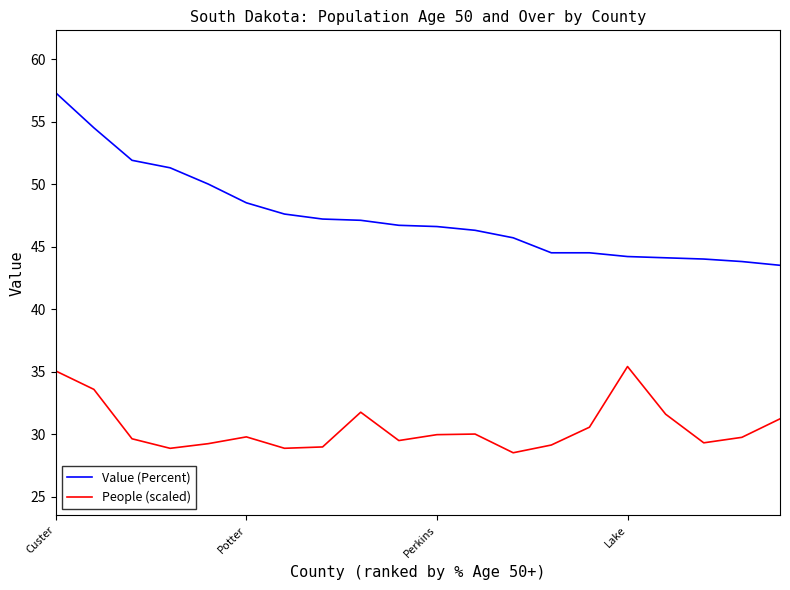

At how many categories does at least one series exceed 53?

2